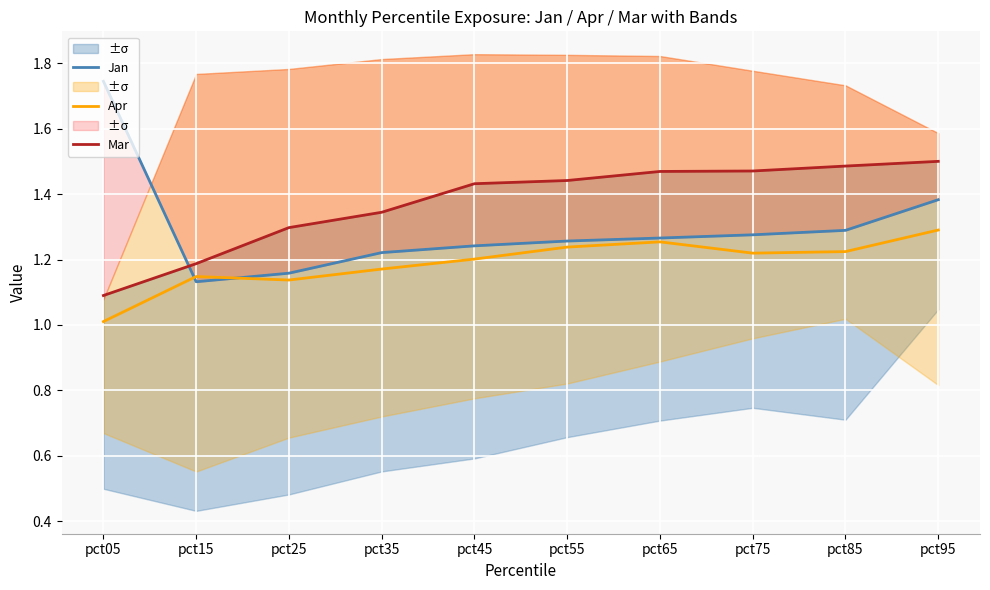

At pct65, list the series in order from smallest to largest.

Apr, Jan, Mar